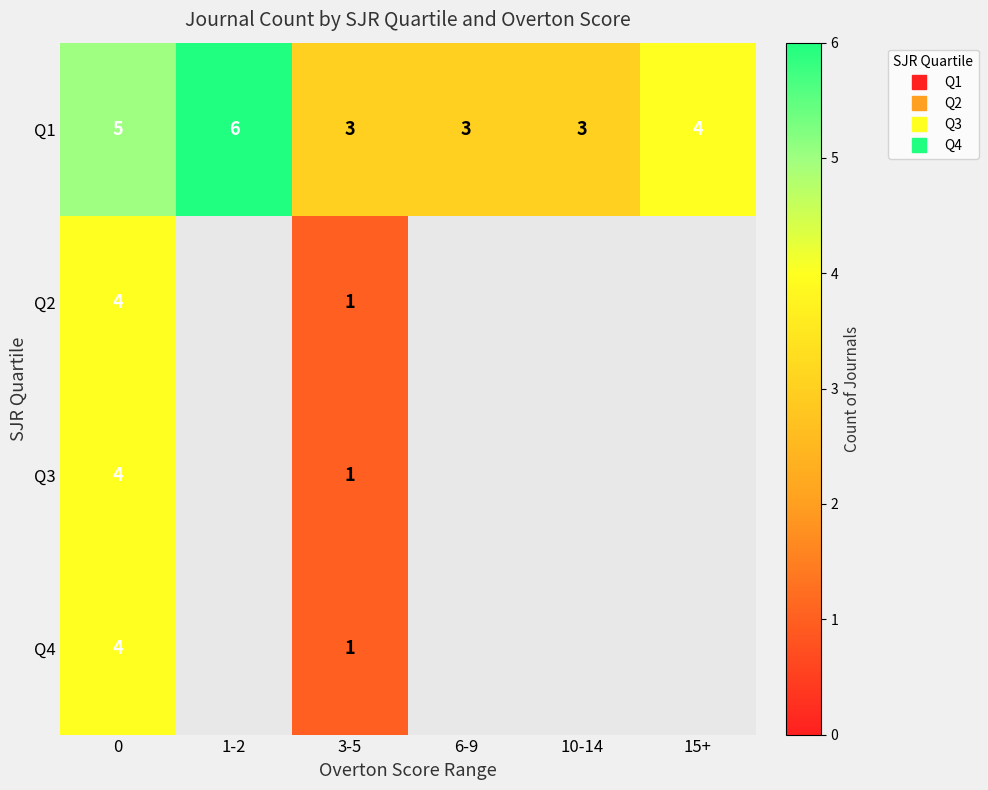

Is the value of Q4 at 15+ greater than the value of Q1 at 10-14?

No